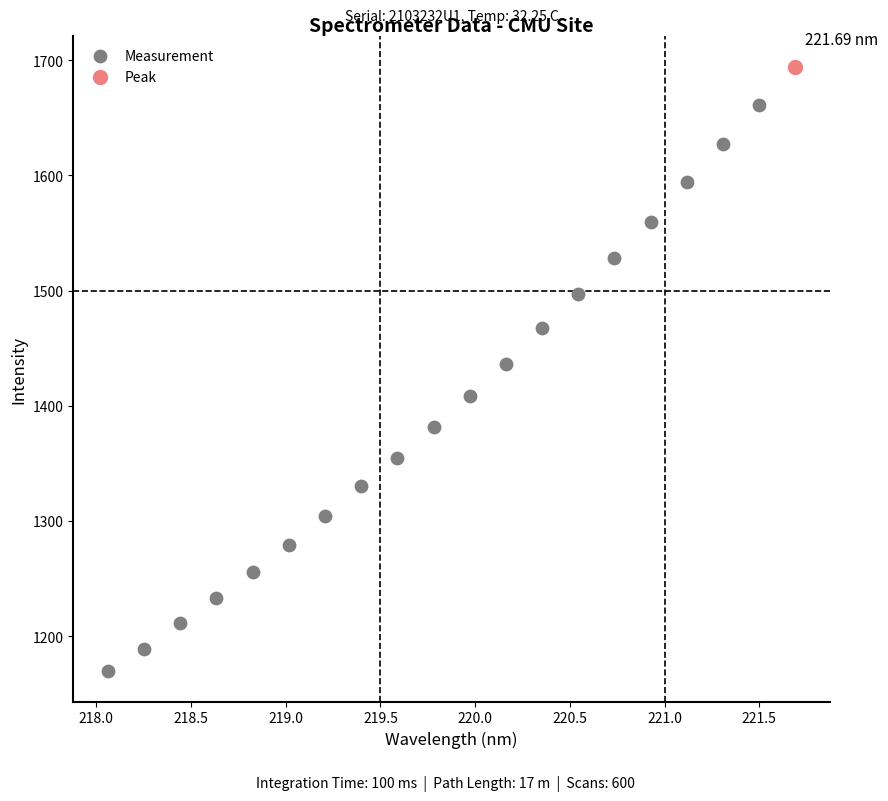

What are all the series names shown in the legend?

Measurement, Peak